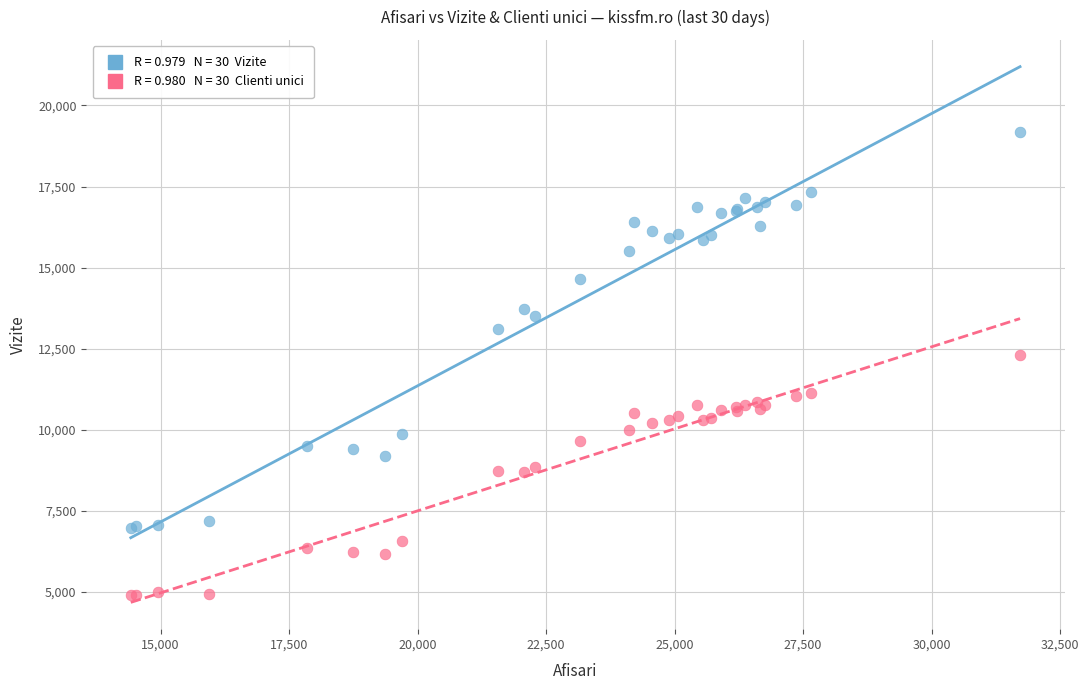

Across all series, what Y value is closest to 12037?

12296